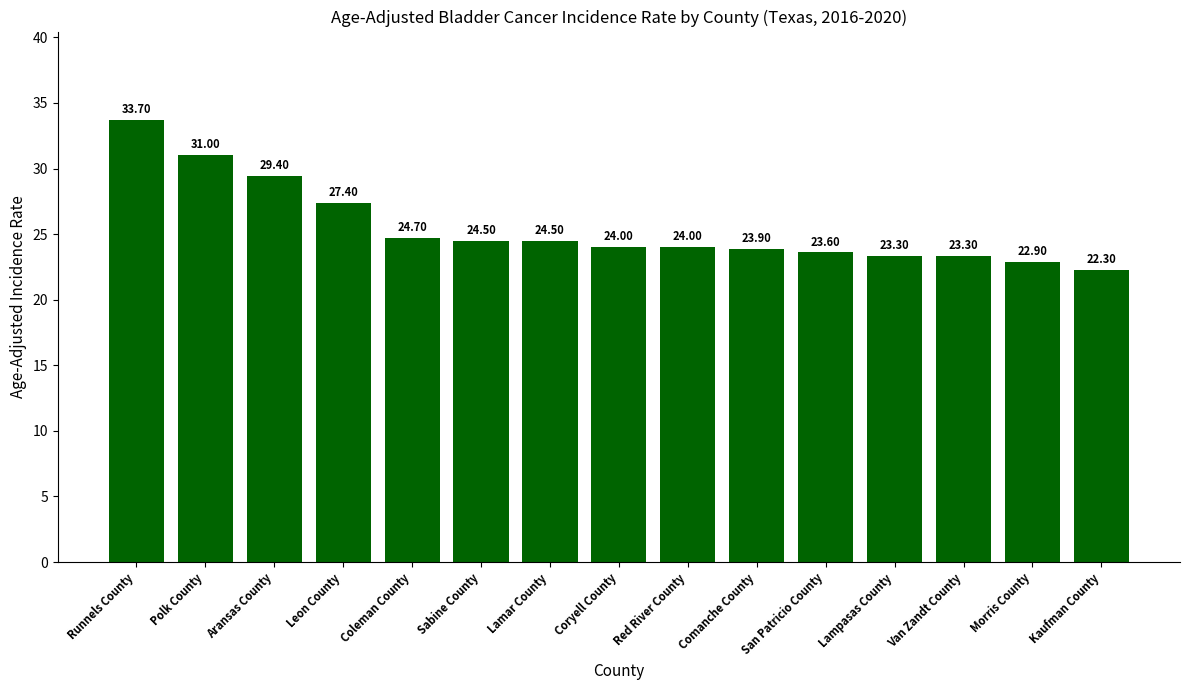

Which label corresponds to the smallest value in the chart?

Kaufman County